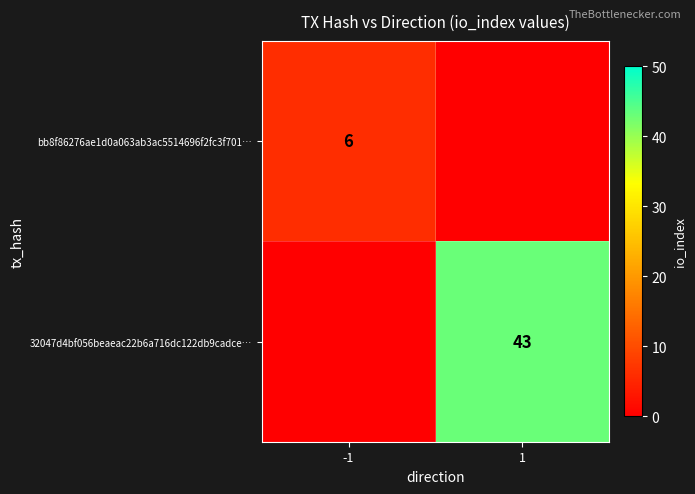

Is it true that 32047d4bf056beaeac22b6a716dc122db9cadce… equals 43 at 1?

True